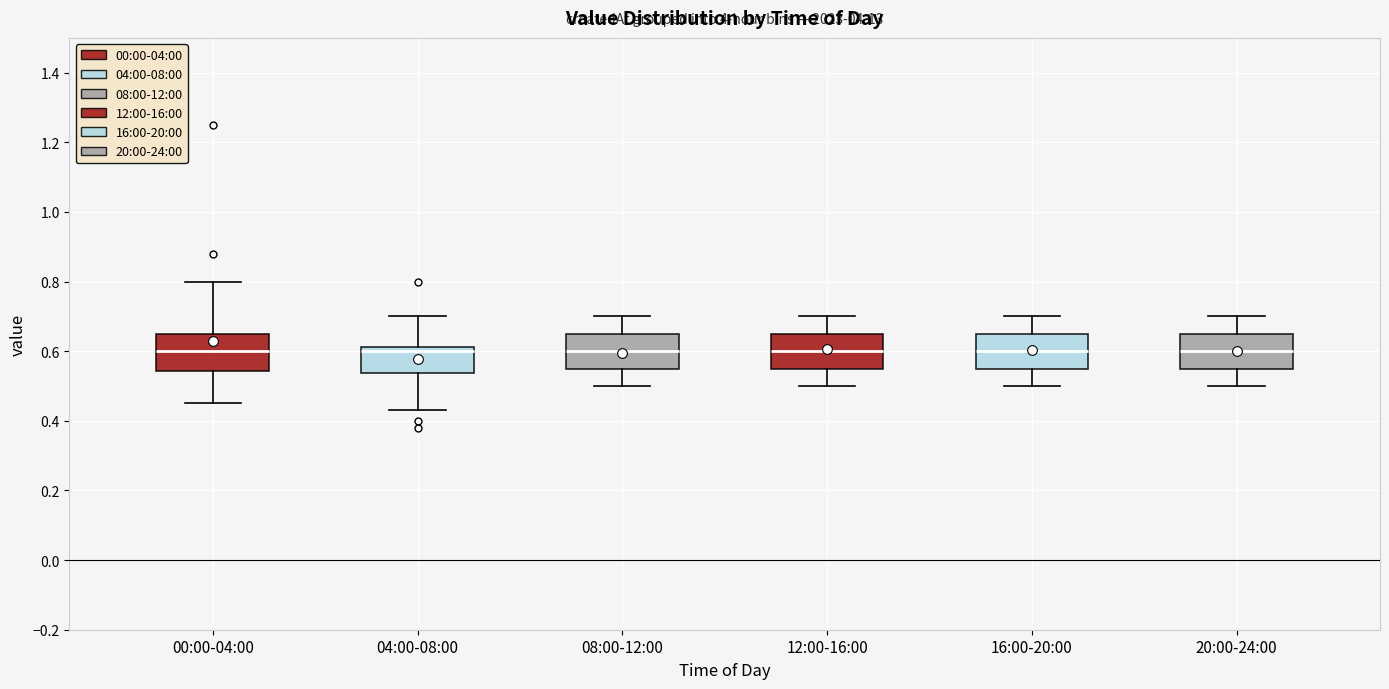

Reading left to right, read every box against the y-axis: the position of its median line, the range the box covers, and the ends of its whiskers. The values are not printed on the chart, so give them approximately, as read against the axis.

00:00-04:00: median 0.60, box 0.54 to 0.66, whiskers 0.46 to 0.80
04:00-08:00: median 0.60, box 0.54 to 0.62, whiskers 0.44 to 0.70
08:00-12:00: median 0.60, box 0.56 to 0.66, whiskers 0.50 to 0.70
12:00-16:00: median 0.60, box 0.56 to 0.66, whiskers 0.50 to 0.70
16:00-20:00: median 0.60, box 0.56 to 0.66, whiskers 0.50 to 0.70
20:00-24:00: median 0.60, box 0.56 to 0.66, whiskers 0.50 to 0.70